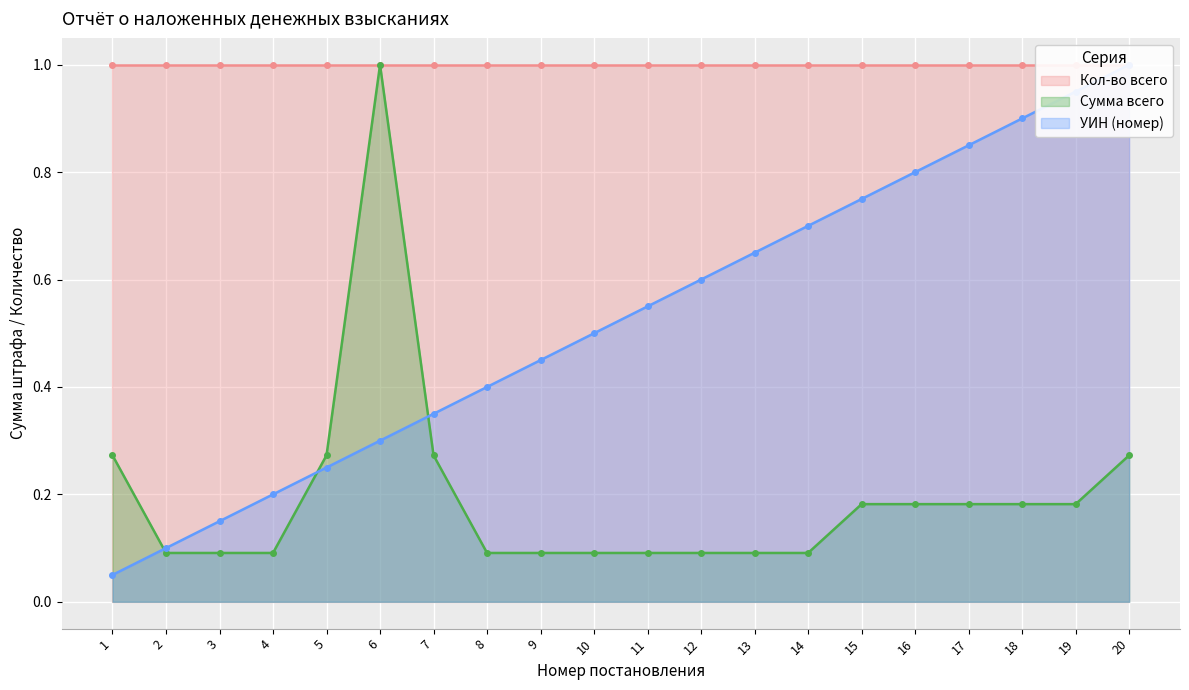

What is the difference between the second highest and second lowest values in the УИН (номер) series?

0.8